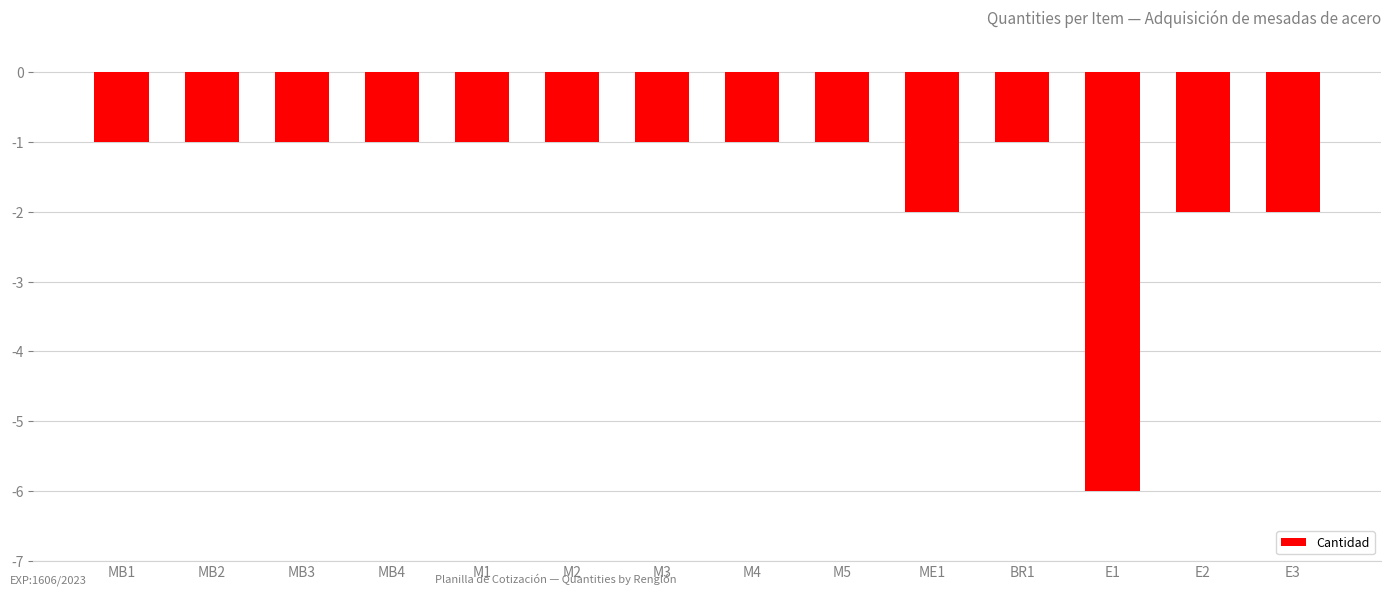

What is the average value?

-2